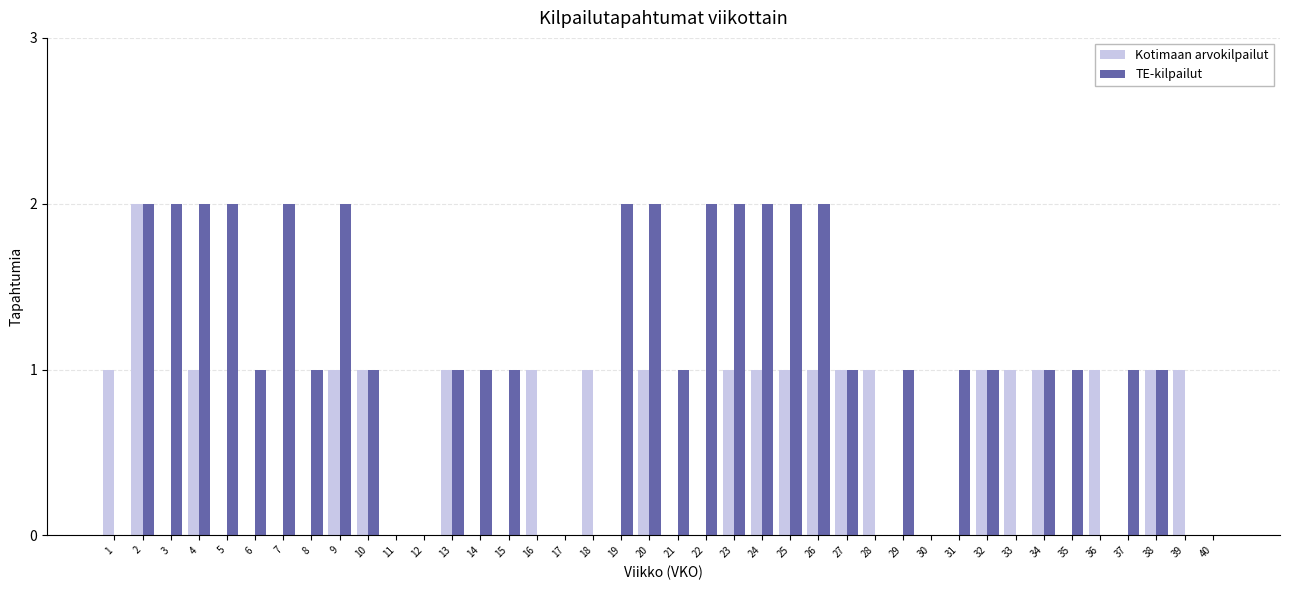

Reading right to left, list all the values displayed in this chart.

Kotimaan arvokilpailut: 0	1	1	0	1	0	1	1	1	0	0	0	1	1	1	1	1	1	0	0	1	0	1	0	1	0	0	1	0	0	1	1	0	0	0	0	1	0	2	1
TE-kilpailut: 0	0	1	1	0	1	1	0	1	1	0	1	0	1	2	2	2	2	2	1	2	2	0	0	0	1	1	1	0	0	1	2	1	2	1	2	2	2	2	0